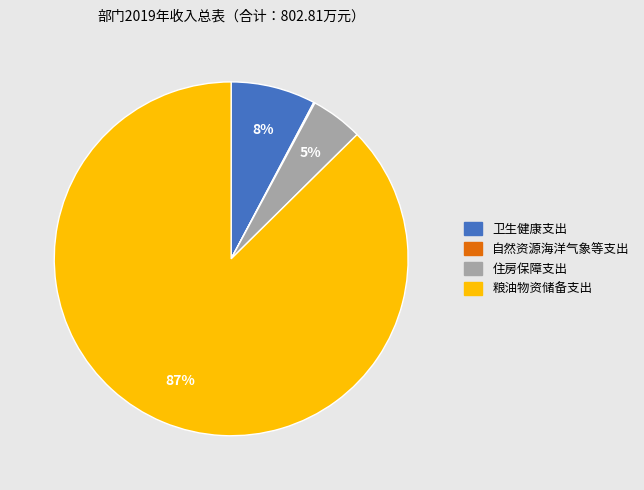

Is there any slice that represents more than half of the pie?

Yes